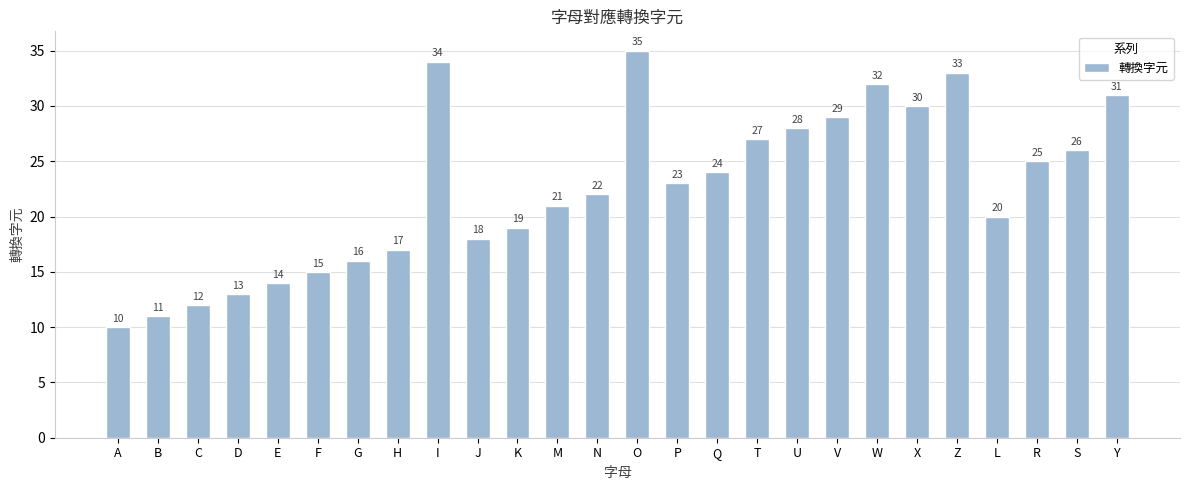

True or false: the data shows 30 at X.

True